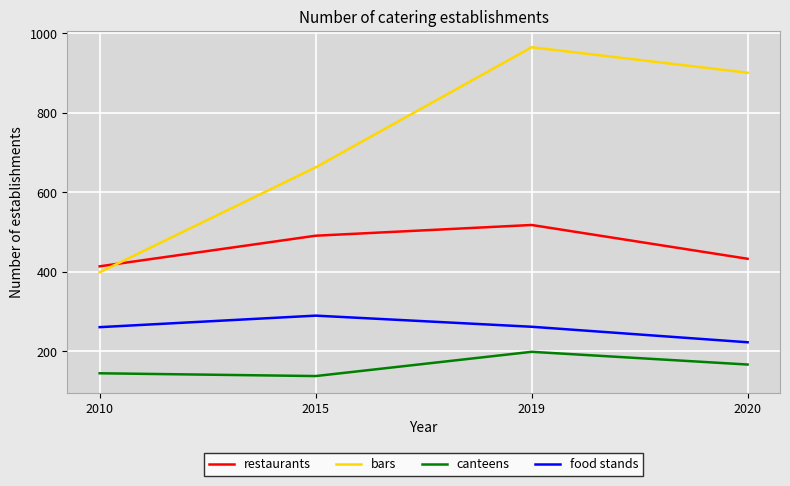

How many categories are shown in the chart?

4